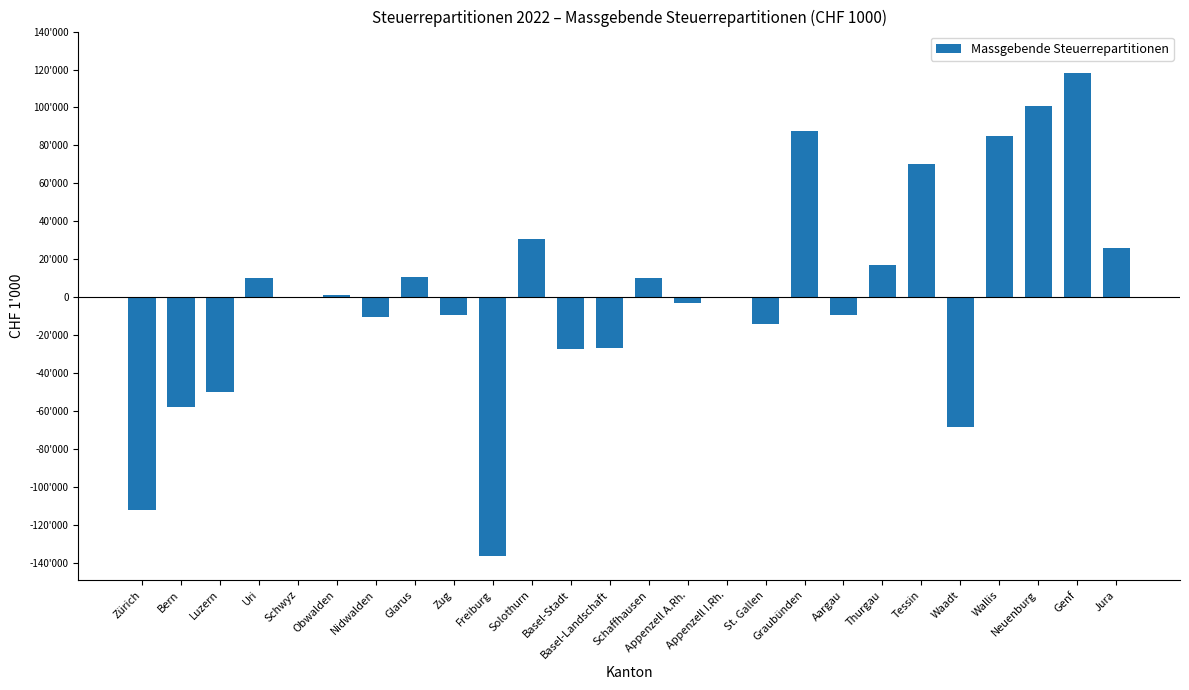

What is the minimum value shown in the chart?

-136239.5